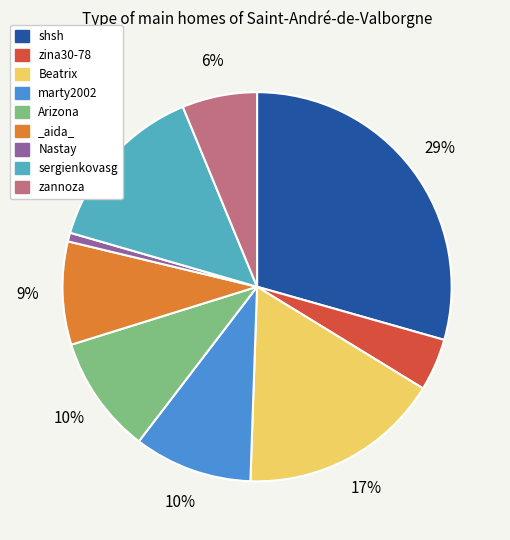

Which category has the smallest portion of the pie?

Nastay